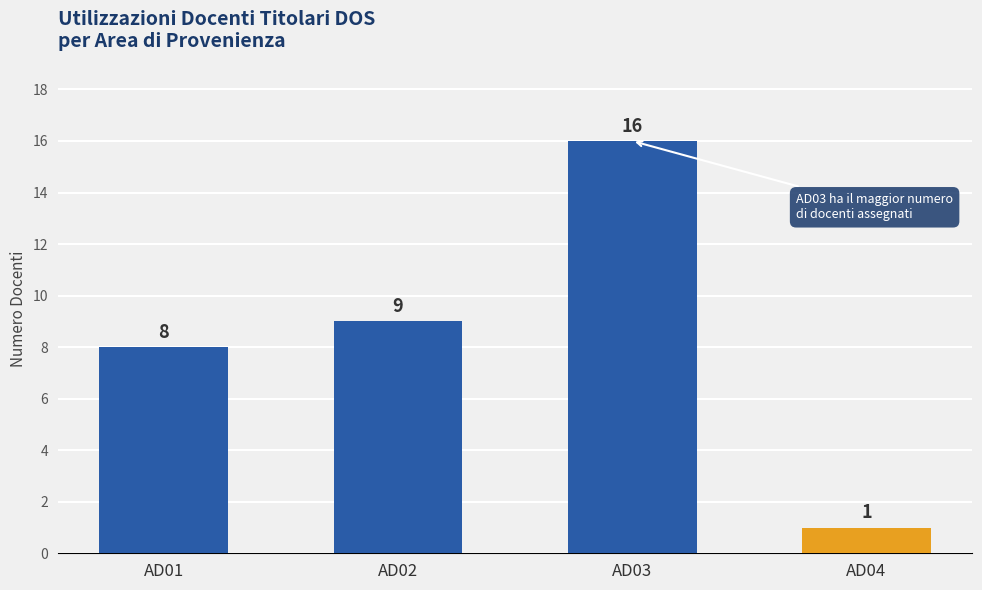

Does the chart contain stacked bars?

No